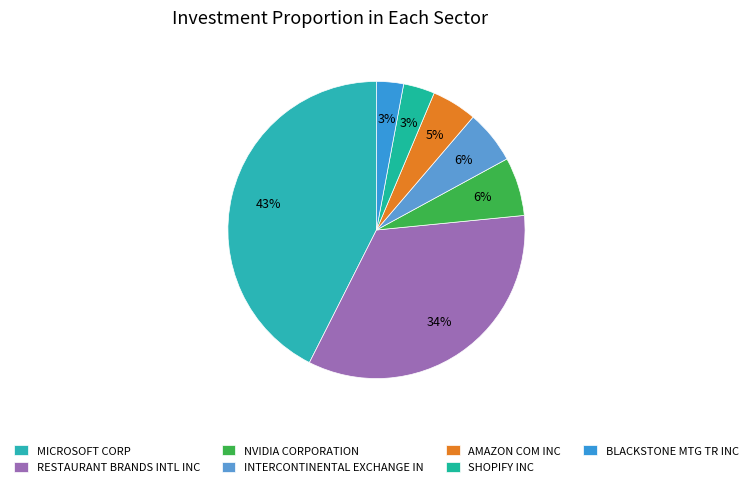

Rank the categories by value from lowest to highest.

BLACKSTONE MTG TR INC, SHOPIFY INC, AMAZON COM INC, INTERCONTINENTAL EXCHANGE IN, NVIDIA CORPORATION, RESTAURANT BRANDS INTL INC, MICROSOFT CORP